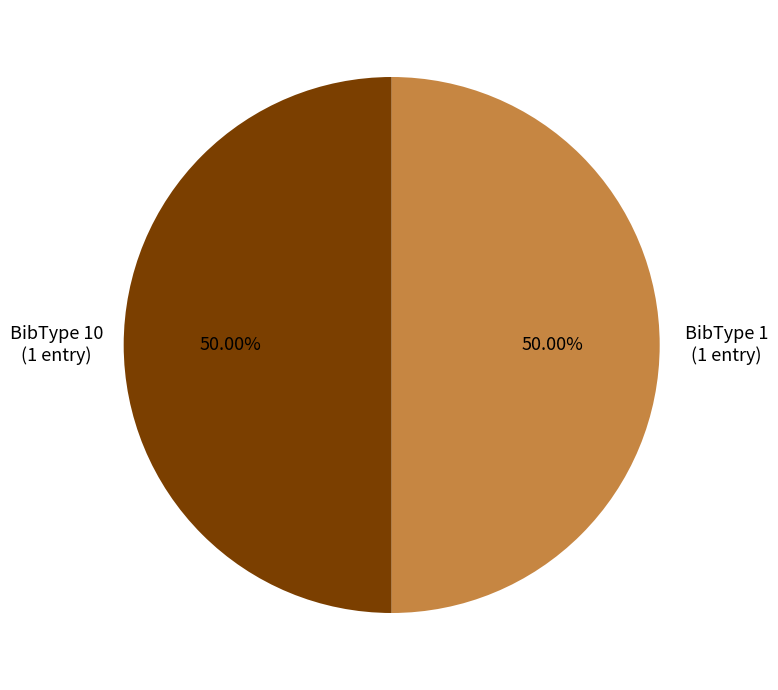

What is the ratio of the value at BibType 10 to the value at BibType 1?

1.0